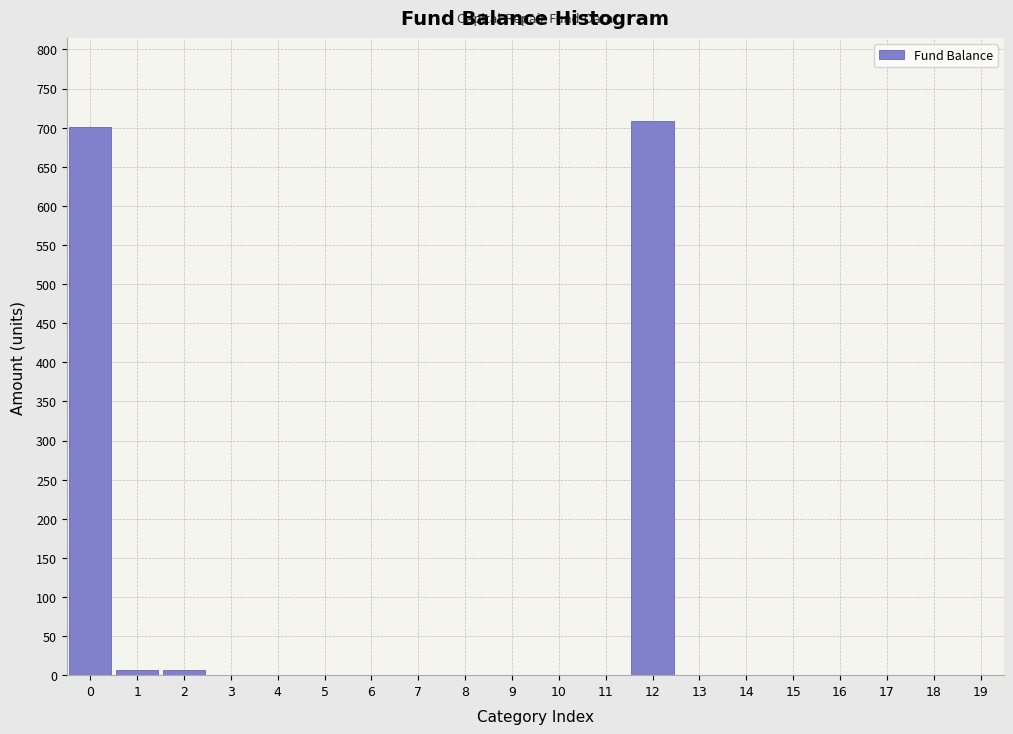

Reading right to left, extract all data points from this chart.

19=0.0	18=0.0	17=0.0	16=0.0	15=0.0	14=0.0	13=0.0	12=708.4	11=0.0	10=0.0	9=0.0	8=0.0	7=0.0	6=0.0	5=0.0	4=0.0	3=0.0	2=7.1	1=7.1	0=701.3